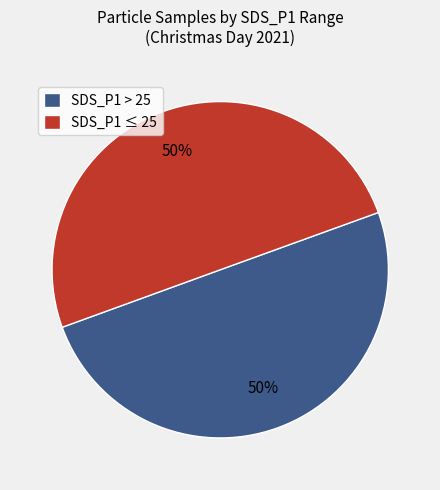

How many slices are in this pie chart?

2